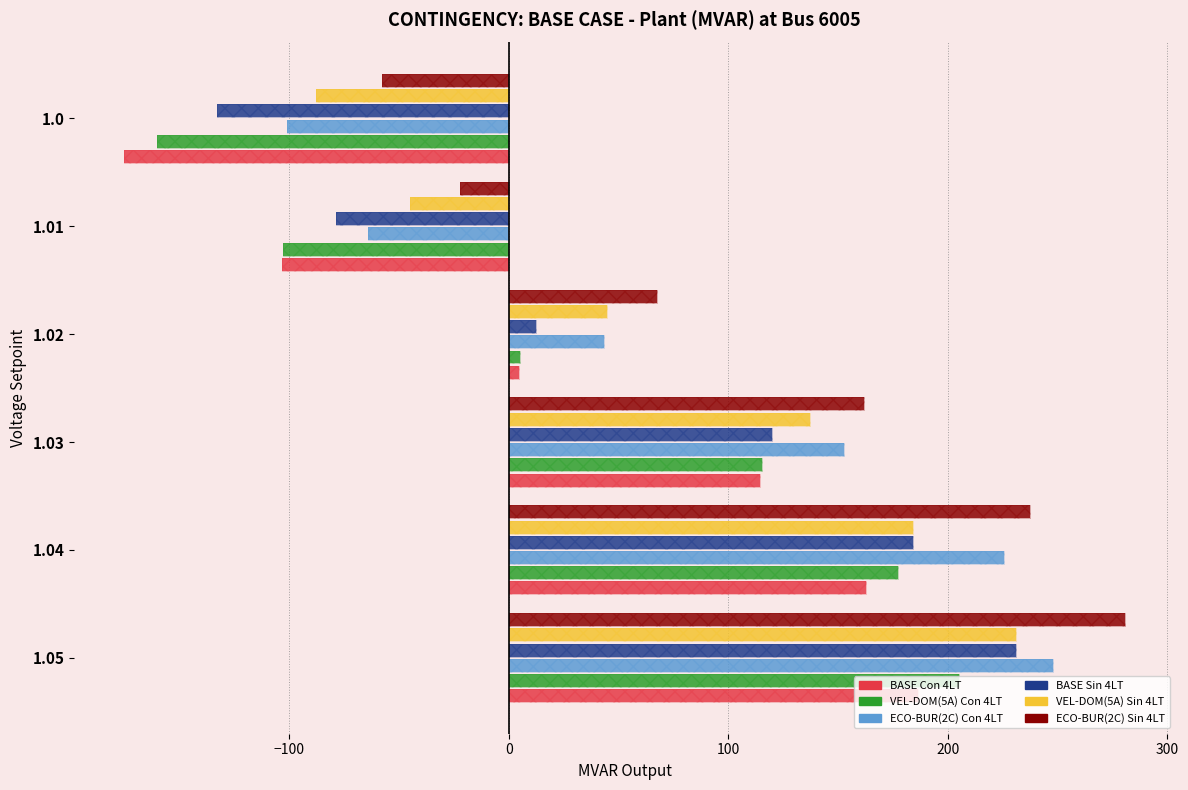

Reading left to right, what are all the values shown in this chart?

BASE Con 4LT: 186.5	162.7	114.6	4.5	-103.3	-175.1
VEL-DOM(5A) Con 4LT: 205.1	177.6	115.3	5.2	-102.6	-160.2
ECO-BUR(2C) Con 4LT: 247.8	225.7	152.9	43.4	-63.9	-100.8
BASE Sin 4LT: 231.3	184.2	120.1	12.3	-78.8	-132.7
VEL-DOM(5A) Sin 4LT: 231.3	184.2	137.1	44.8	-45.0	-87.8
ECO-BUR(2C) Sin 4LT: 280.9	237.6	161.9	67.7	-22.0	-57.6